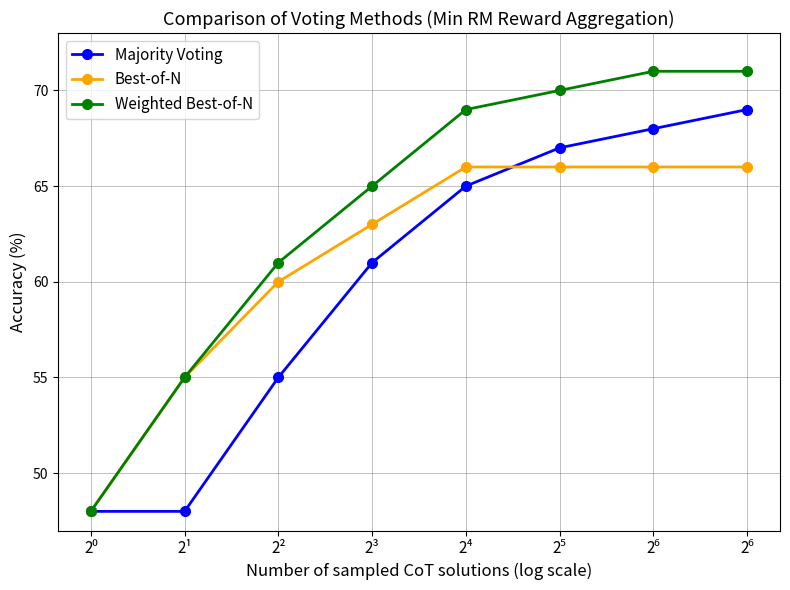

Where is Best-of-N nearest to the value 57?

2¹